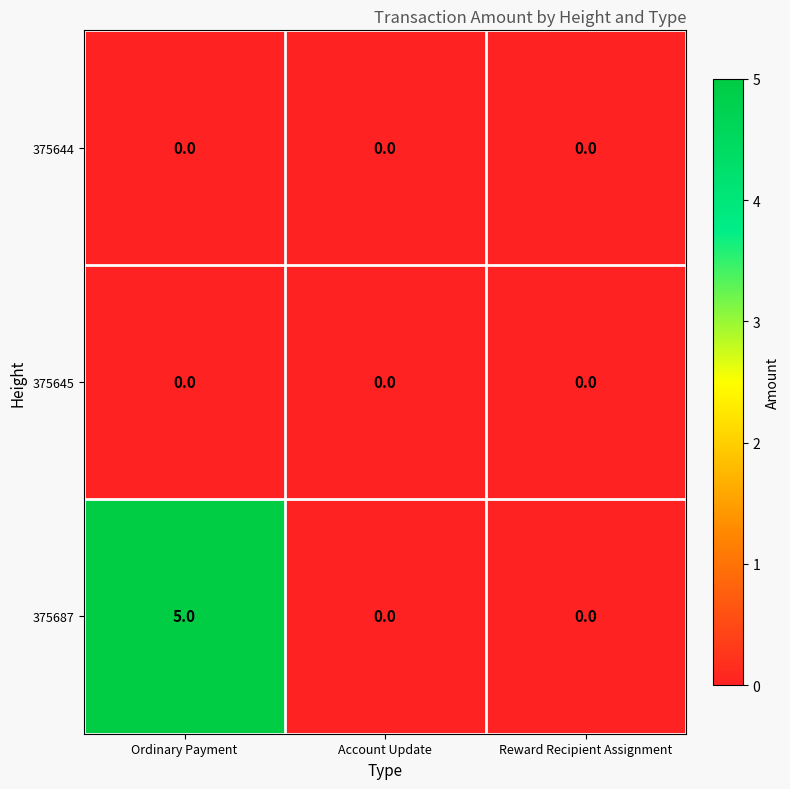

At which category is the sum across all series the highest?

Ordinary Payment